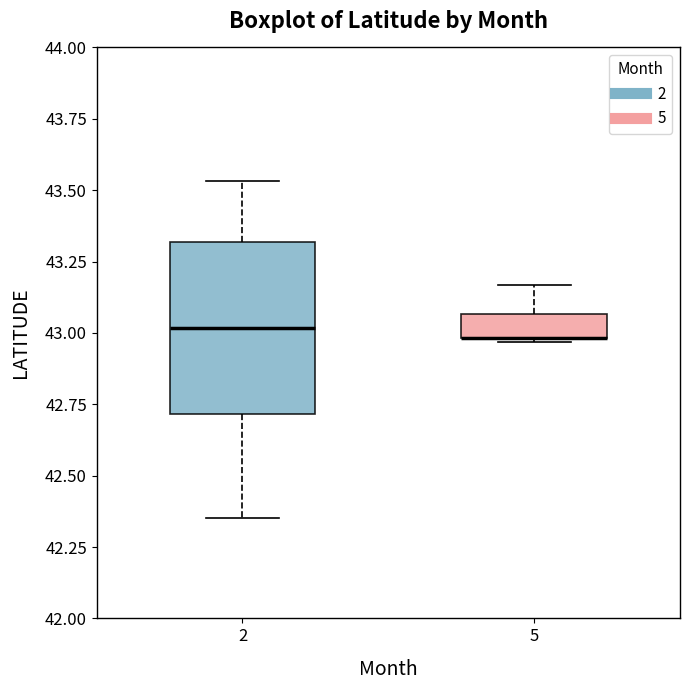

Which box is the tallest, from its lower edge to its upper edge?

2